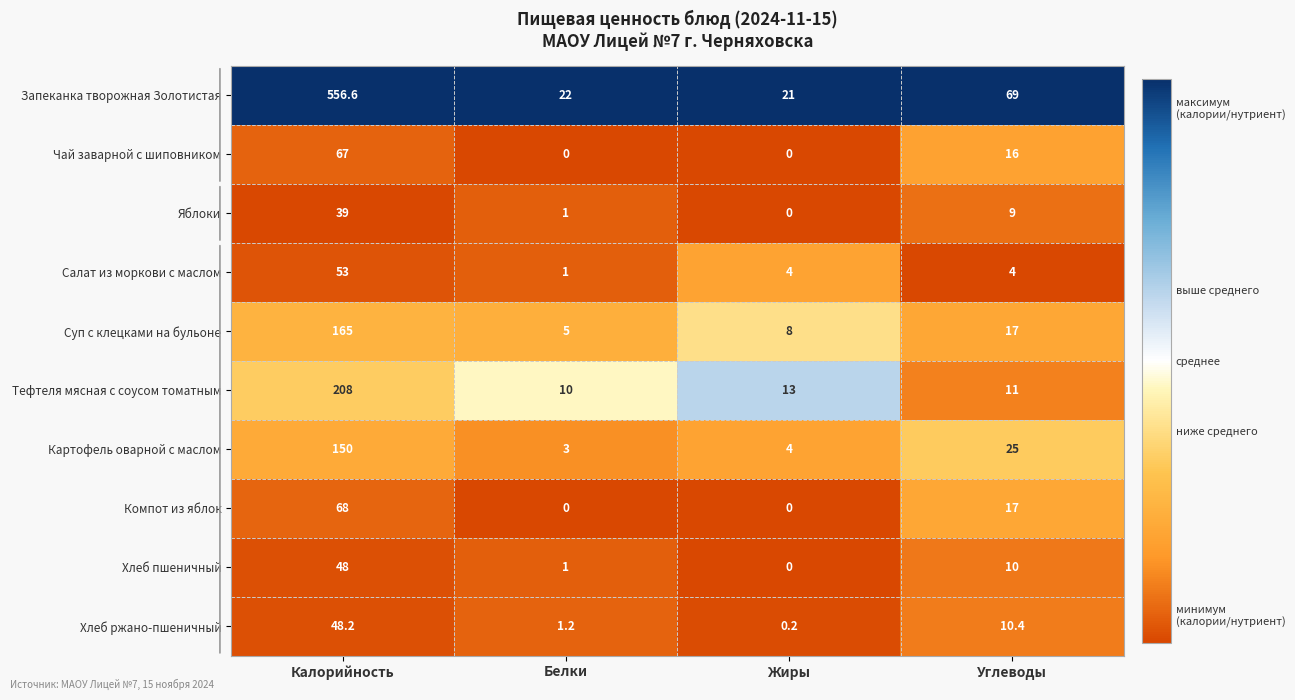

At which category is the sum across all series the highest?

Калорийность